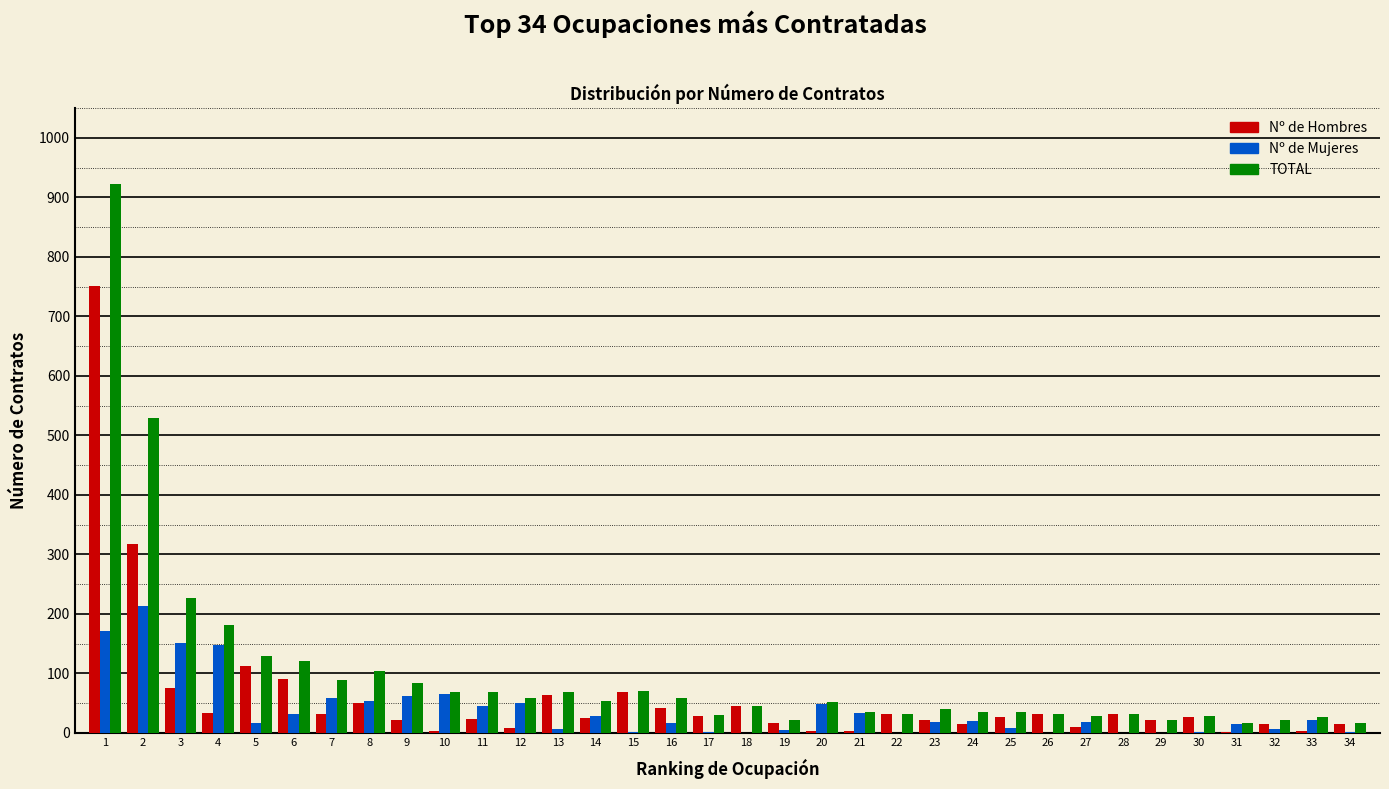

Is the value of Nº de Hombres at 13 greater than the value of TOTAL at 21?

Yes